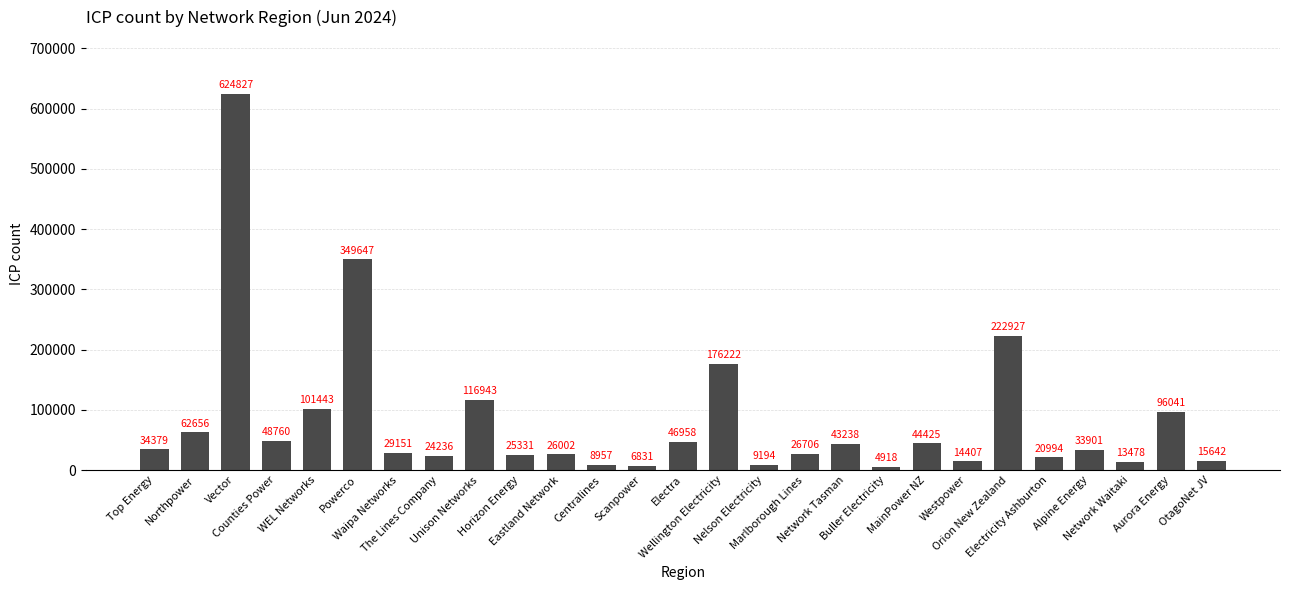

What is the label of the 6th bar from the right?

Orion New Zealand